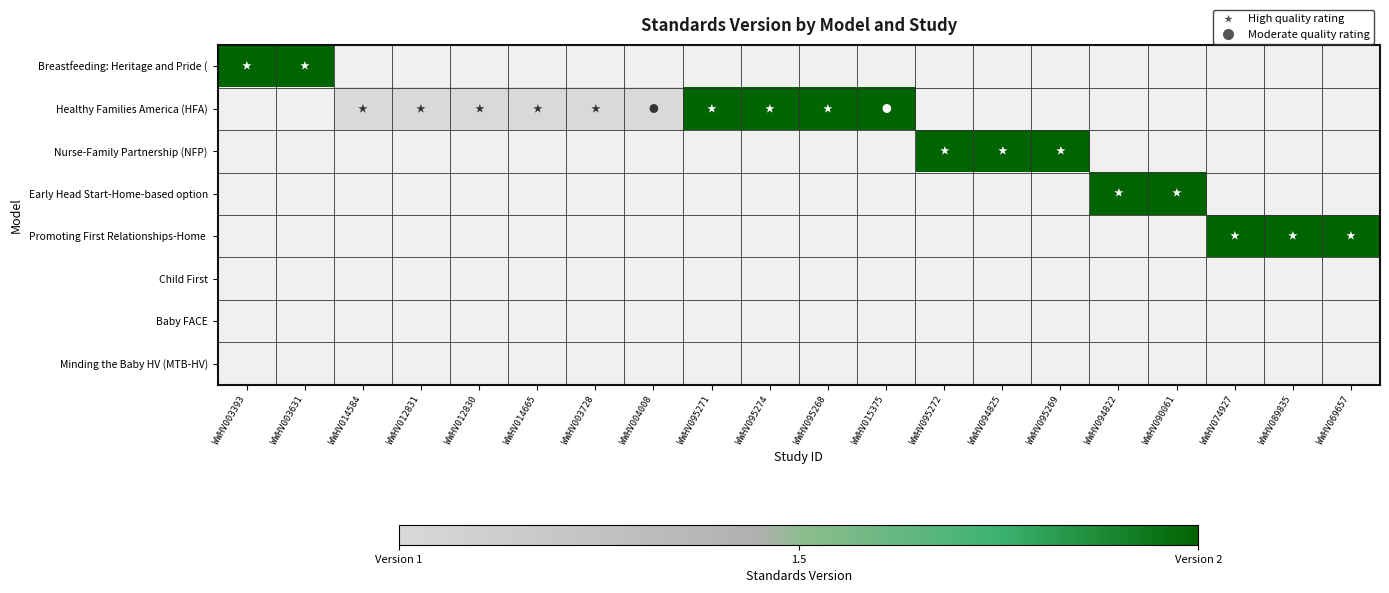

List the labels in order of Healthy Families America (HFA) value, smallest first.

WWHV003393, WWHV003631, WWHV014584, WWHV012831, WWHV012830, WWHV014665, WWHV003728, WWHV004008, WWHV095271, WWHV095274, WWHV095268, WWHV015375, WWHV095272, WWHV094825, WWHV095269, WWHV094822, WWHV090061, WWHV074927, WWHV089835, WWHV069657